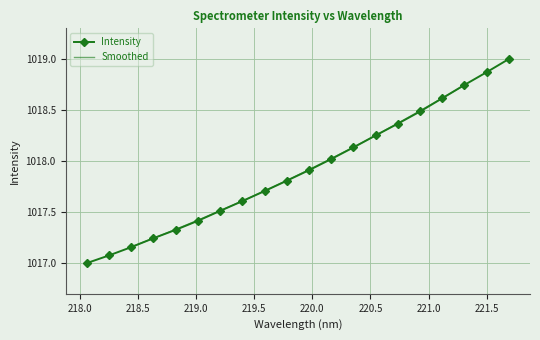

How many lines are shown in the chart?

1